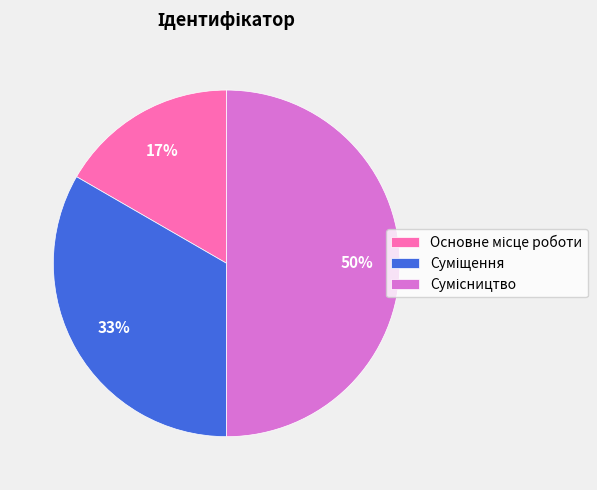

To the nearest percent, what is the average slice percentage?

33%